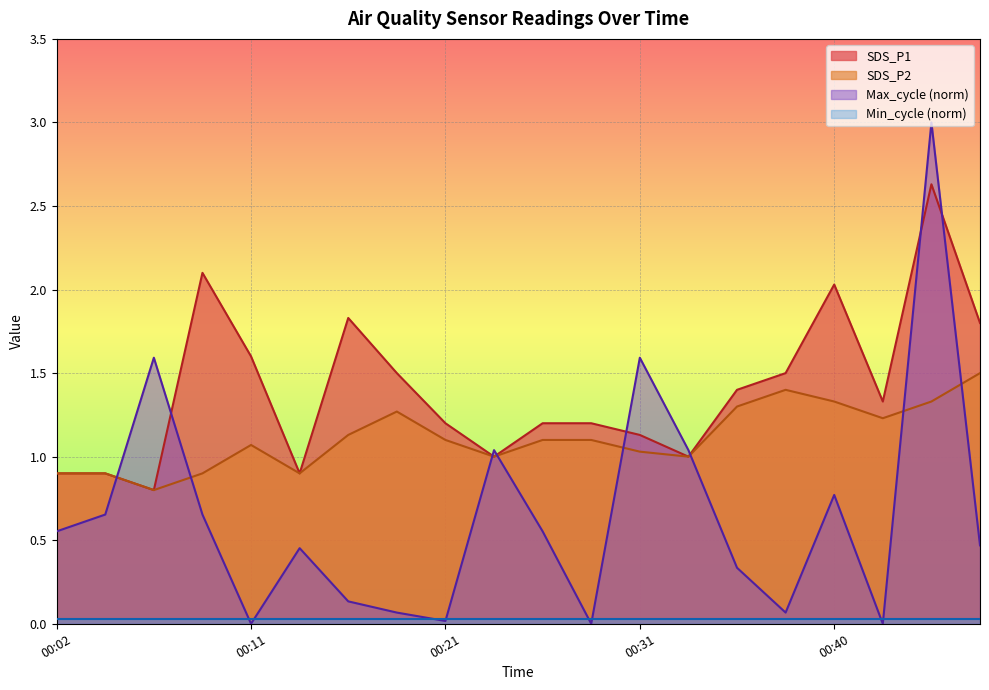

List the labels in order of SDS_P2 value, smallest first.

00:06, 00:02, 00:04, 00:09, 00:14, 00:23, 00:33, 00:31, 00:11, 00:21, 00:26, 00:28, 00:16, 00:43, 00:19, 00:36, 00:40, 00:45, 00:38, 00:48